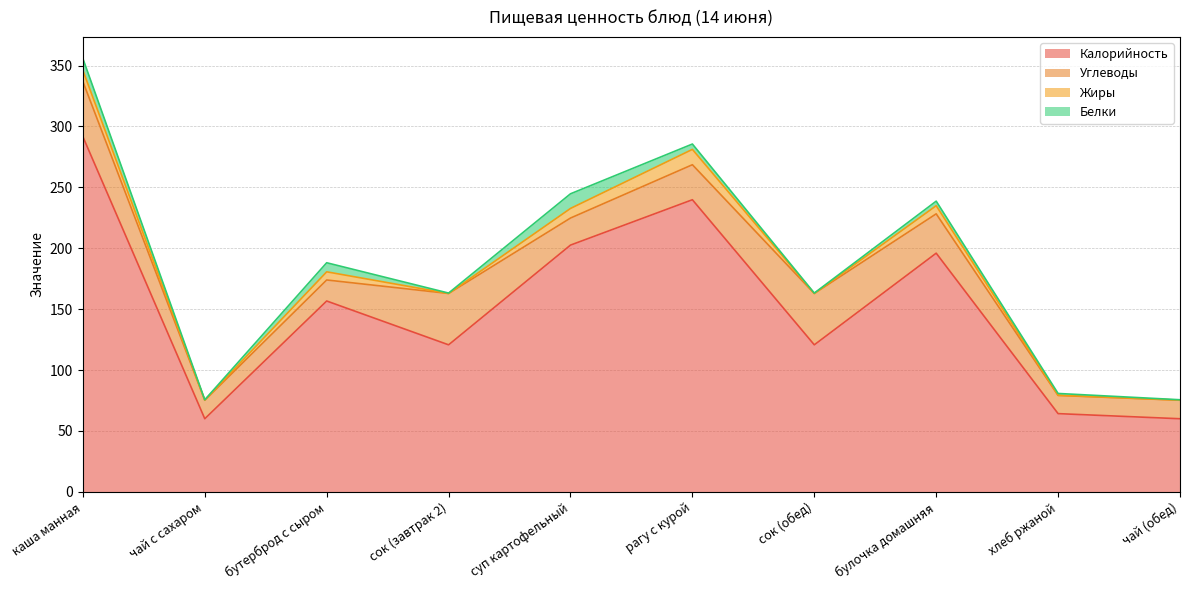

True or false: Калорийность and Жиры cross at least once.

False